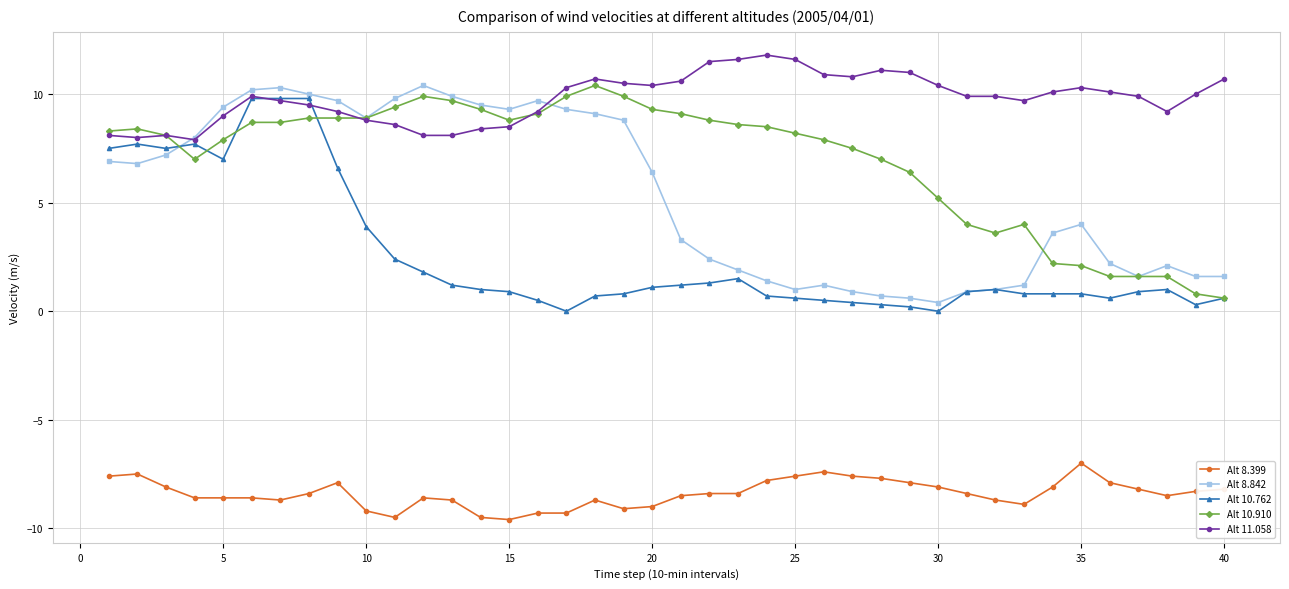

What is the lowest value of the Alt 8.399 series?

-9.6